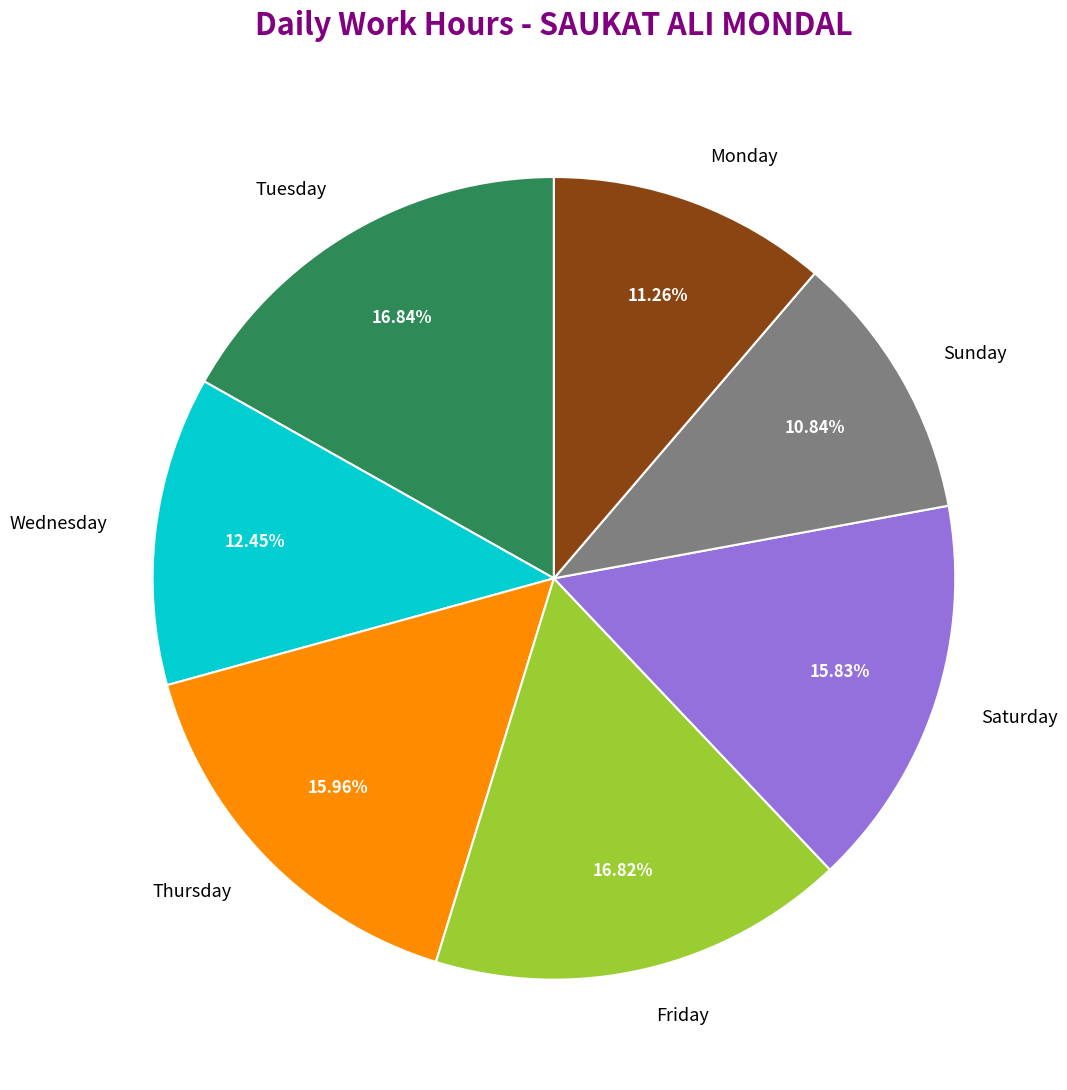

Does Tuesday account for over 50% of the chart?

No